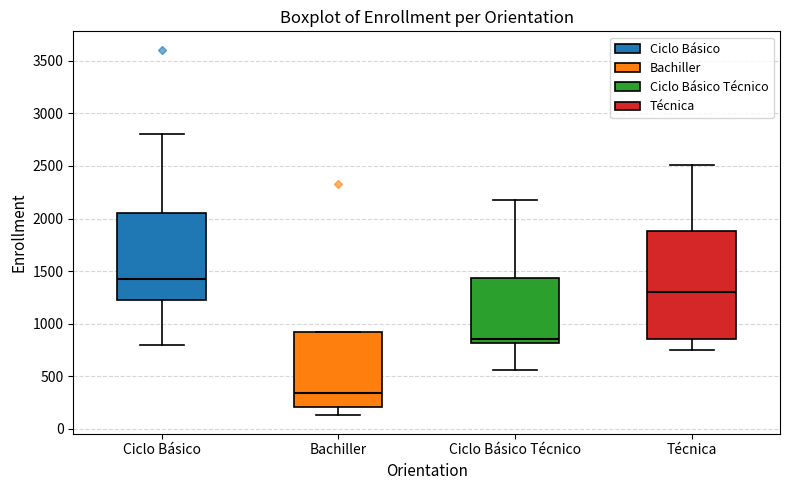

Where does the median line of the box for Técnica sit on the y-axis? The values are not printed on the chart, so give them approximately, as read against the axis.

1300